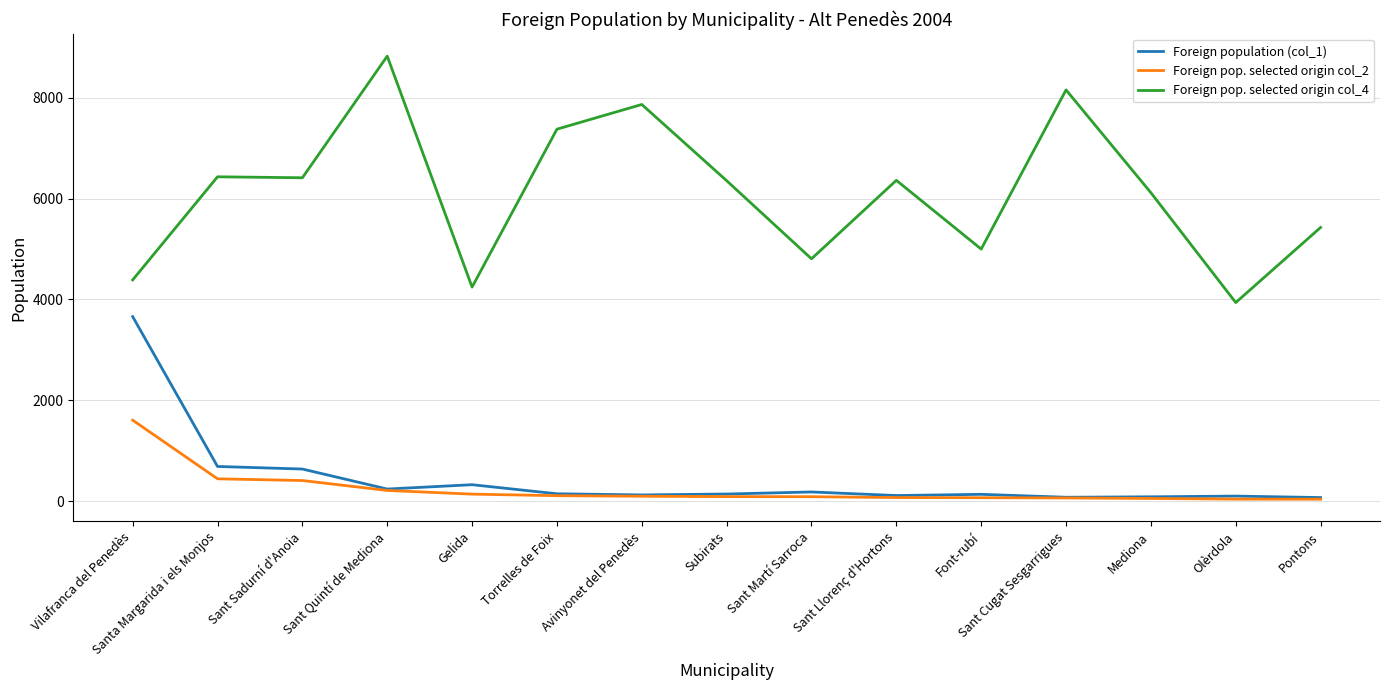

What is the sum of all Foreign pop. selected origin col_2 values?

3512